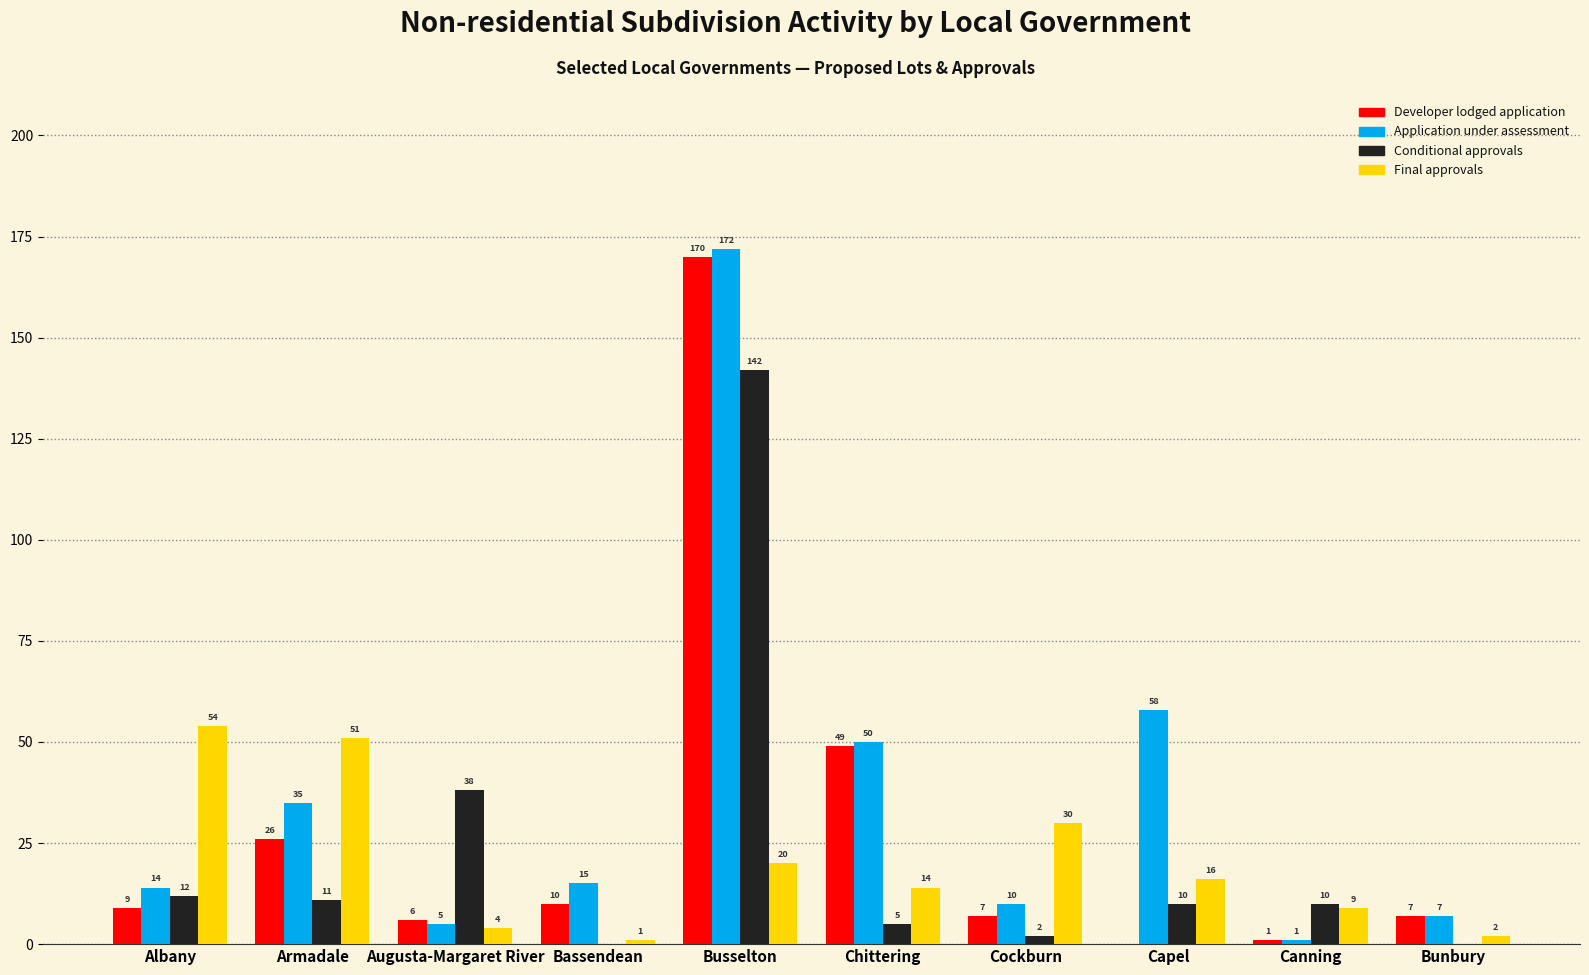

Which category has the highest value in the Application under assessment series?

Busselton